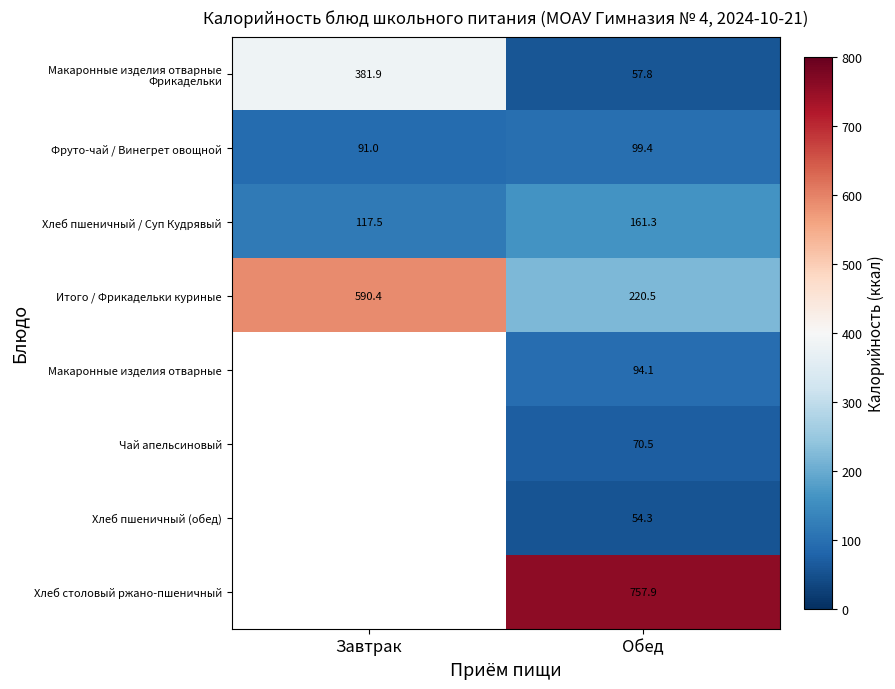

At which label is Фруто-чай / Винегрет овощной closest to 95?

Завтрак